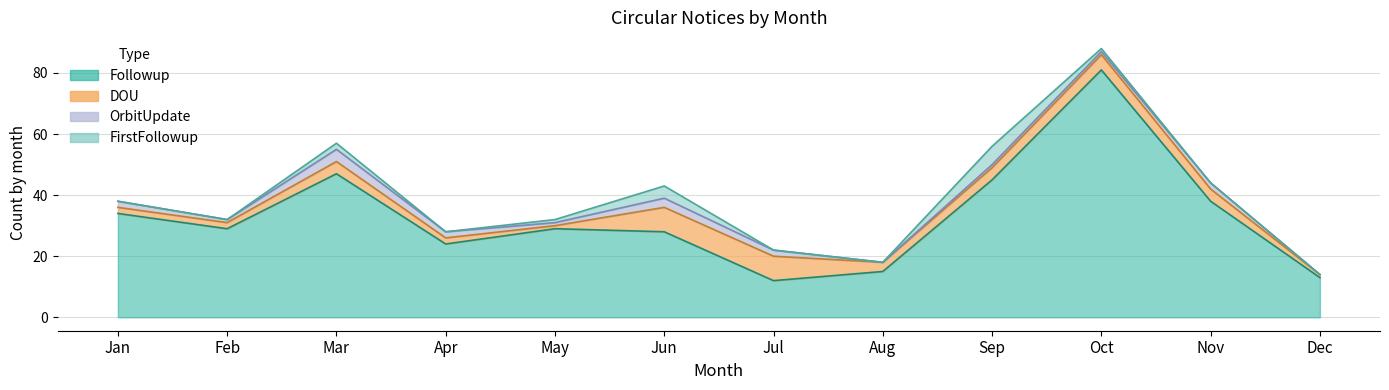

Rank the series by their maximum value, from lowest to highest.

OrbitUpdate, FirstFollowup, DOU, Followup